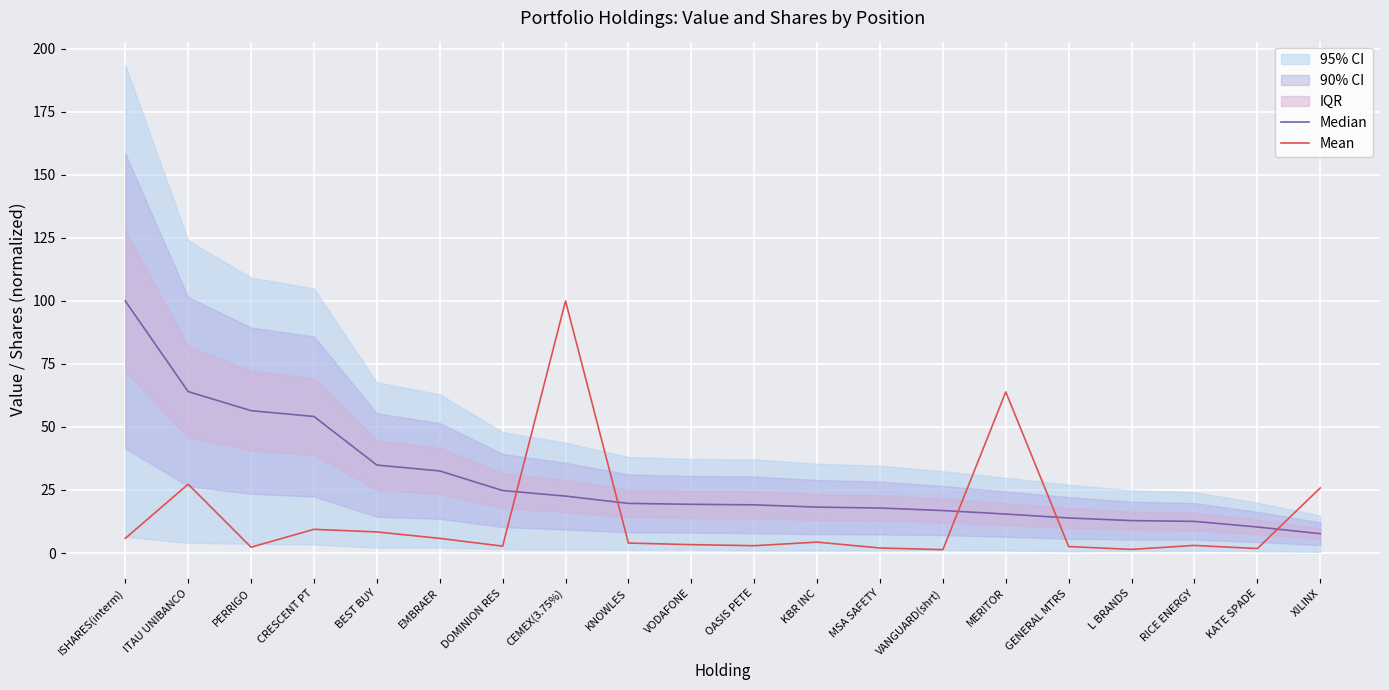

Reading right to left, what are all the values shown in this chart?

Median: XILINX=7.7	KATE SPADE=10.3	RICE ENERGY=12.5	L BRANDS=12.9	GENERAL MTRS=13.9	MERITOR=15.5	VANGUARD(shrt)=16.8	MSA SAFETY=17.8	KBR INC=18.2	OASIS PETE=19.1	VODAFONE=19.3	KNOWLES=19.7	CEMEX(3.75%)=22.6	DOMINION RES=24.8	EMBRAER=32.6	BEST BUY=34.9	CRESCENT PT=54.2	PERRIGO=56.5	ITAU UNIBANCO=64.0	ISHARES(interm)=100.0
Mean: XILINX=25.8	KATE SPADE=1.8	RICE ENERGY=3.0	L BRANDS=1.4	GENERAL MTRS=2.6	MERITOR=63.9	VANGUARD(shrt)=1.3	MSA SAFETY=2.0	KBR INC=4.3	OASIS PETE=2.9	VODAFONE=3.3	KNOWLES=3.9	CEMEX(3.75%)=100.0	DOMINION RES=2.7	EMBRAER=5.8	BEST BUY=8.4	CRESCENT PT=9.4	PERRIGO=2.3	ITAU UNIBANCO=27.3	ISHARES(interm)=5.8